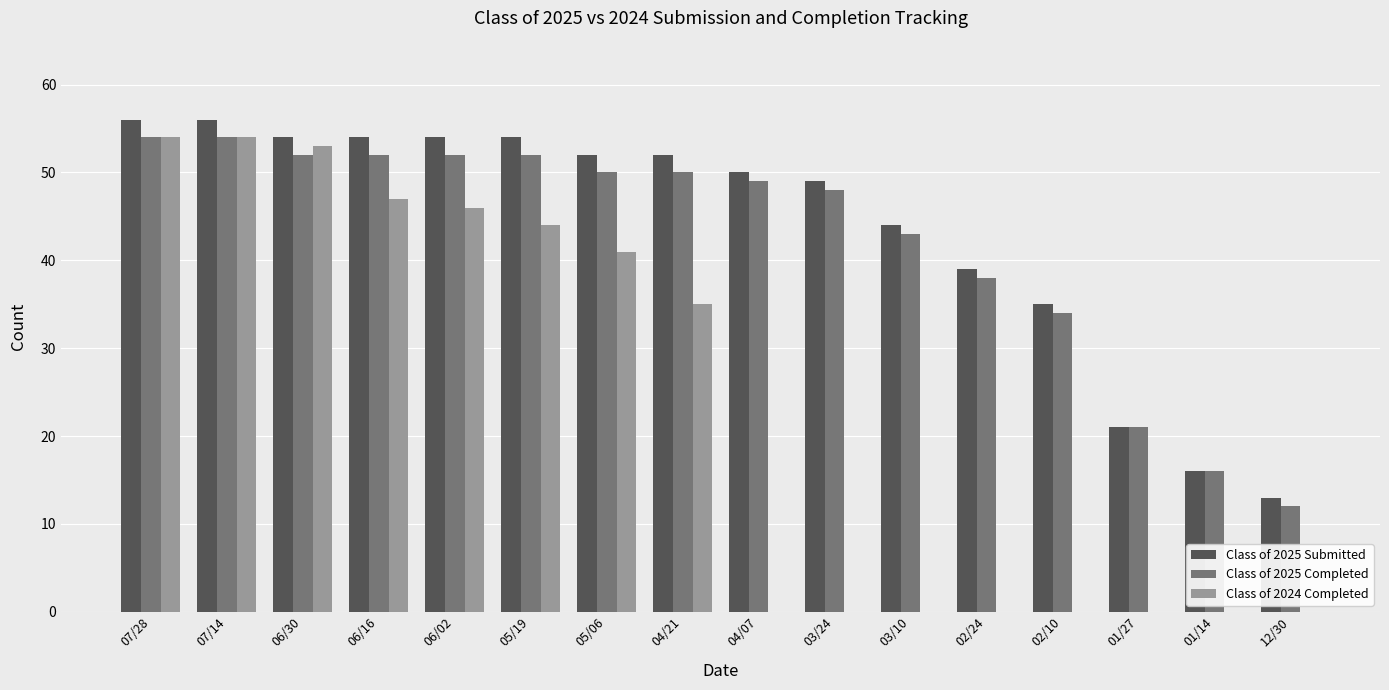

True or false: Class of 2025 Completed has a value of 16 at 01/14.

True